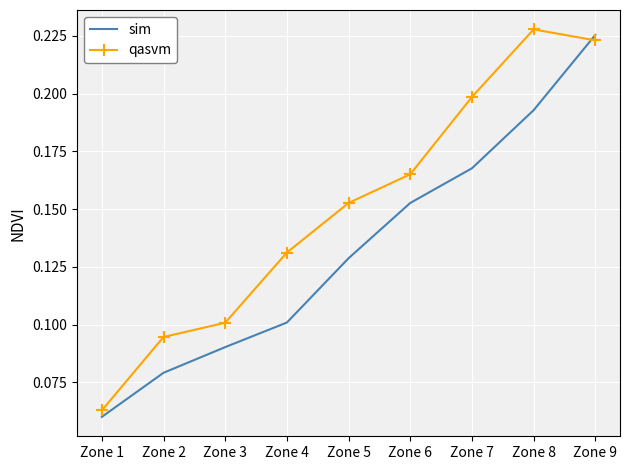

List the series in order of their overall mean, highest first.

qasvm, sim